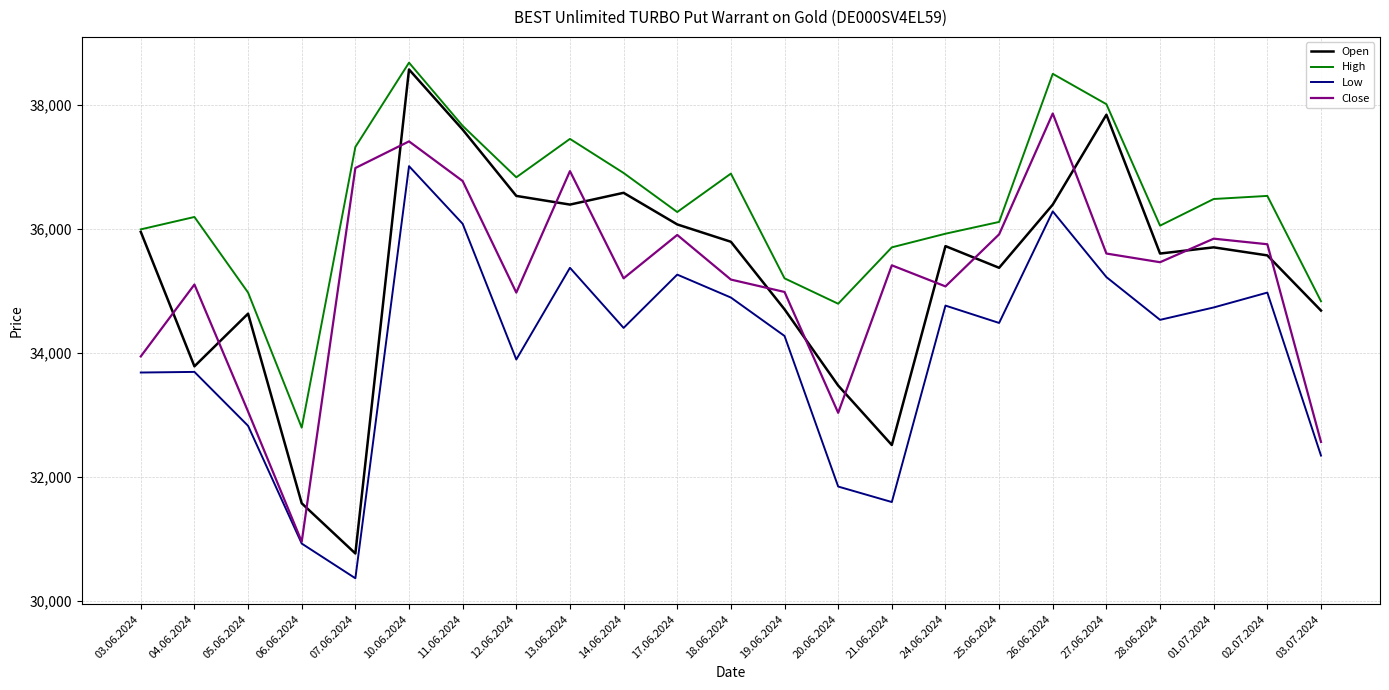

Which series has the largest total across all categories?

High